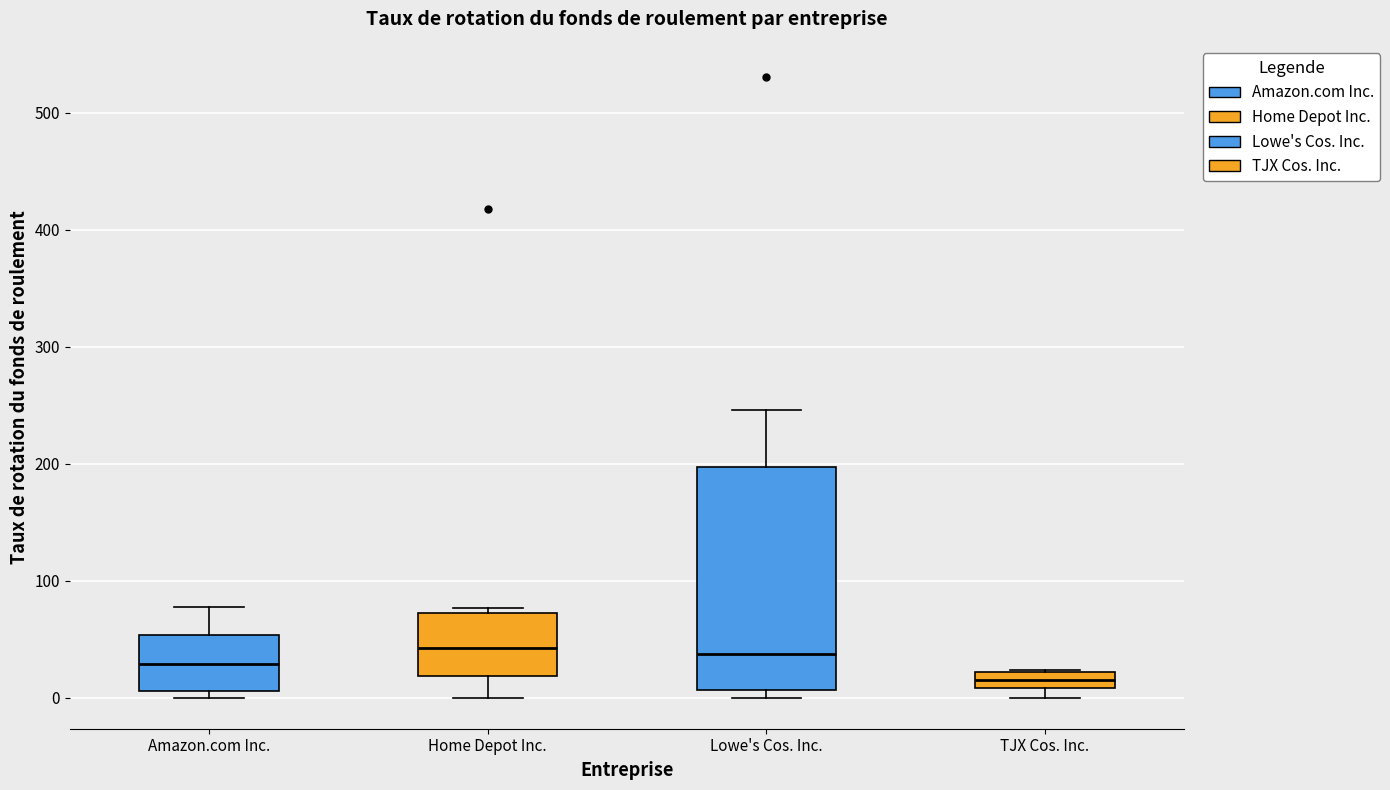

Which box has the lowest median line?

TJX Cos. Inc.